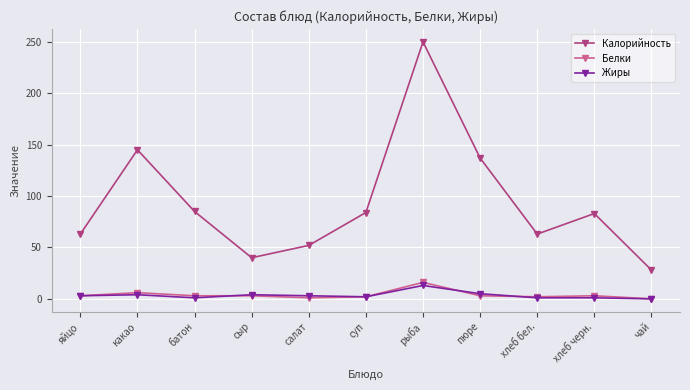

What position from the right is какао?

10